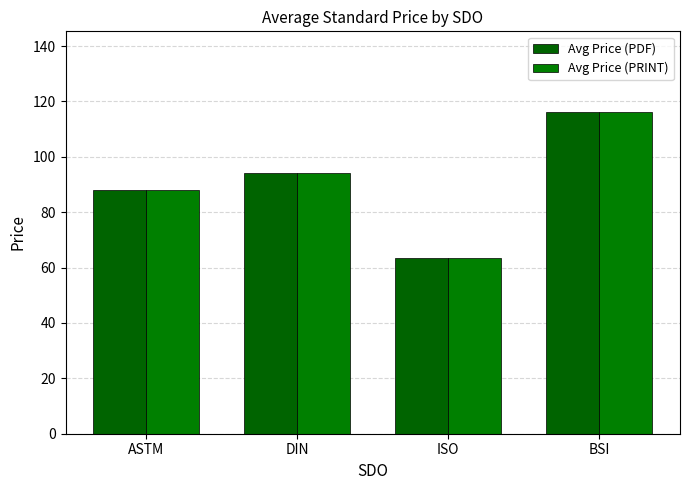

What is the sum of the Avg Price (PRINT) values at ISO and BSI?

179.9